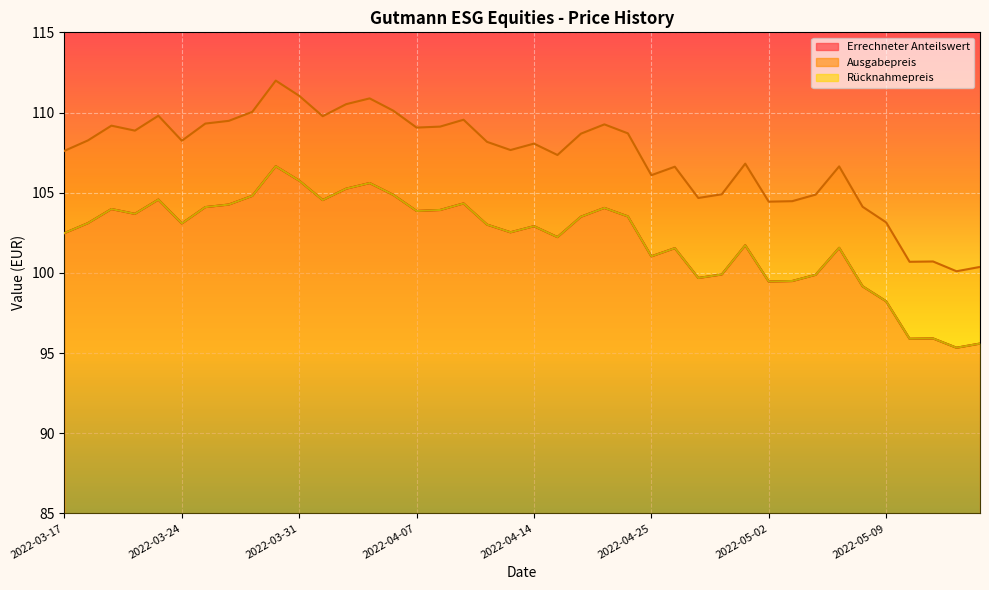

True or false: Ausgabepreis and Errechneter Anteilswert cross at least once.

False